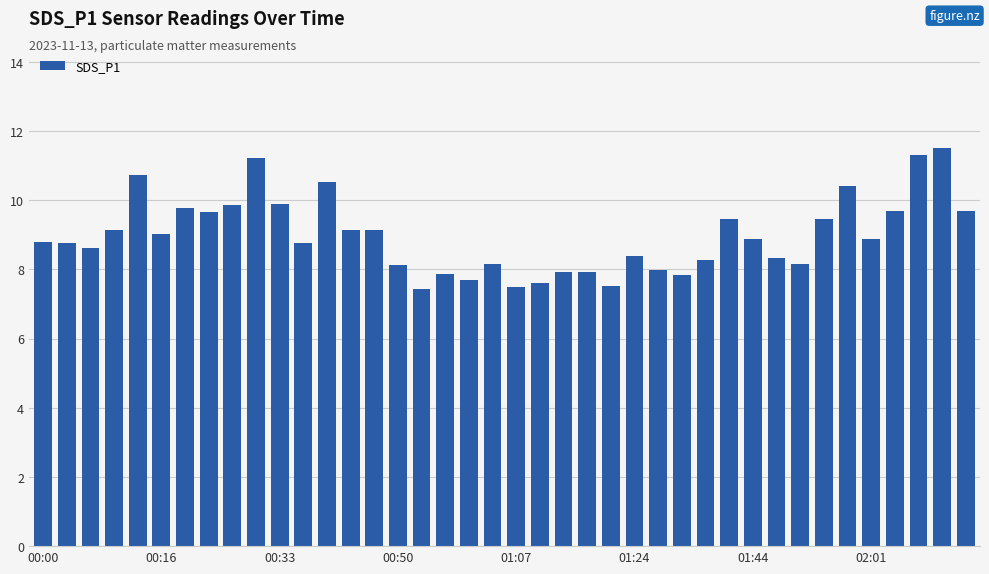

What is the maximum value shown in the chart?

11.5